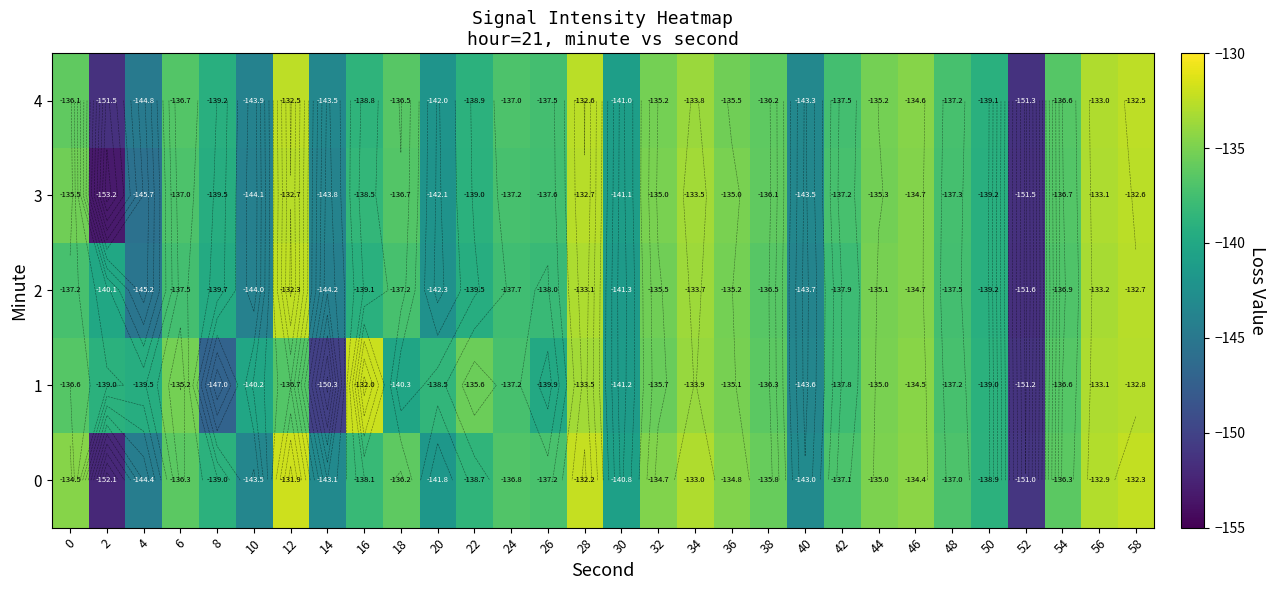

Which category has the highest value across all series?

12